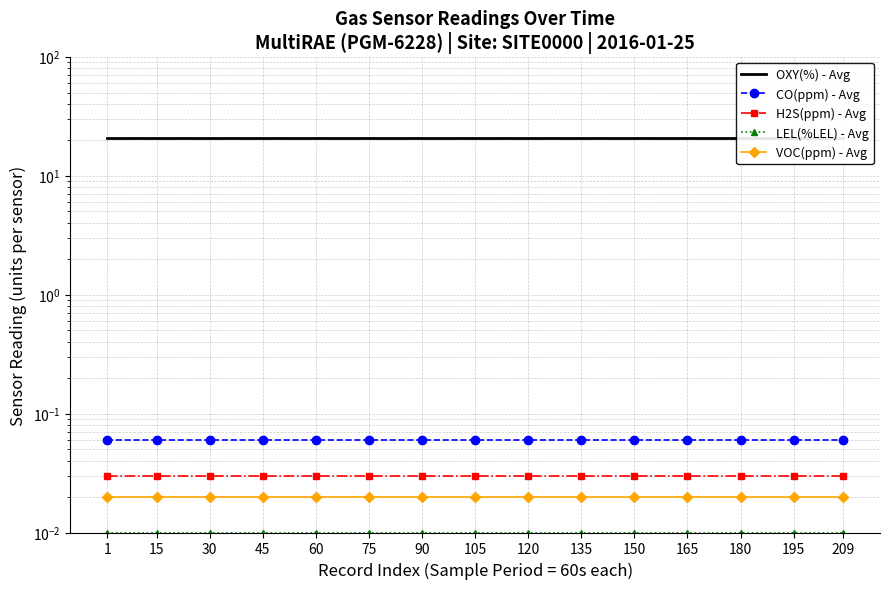

List the series in order of their peak value, lowest first.

LEL(%LEL) - Avg, VOC(ppm) - Avg, H2S(ppm) - Avg, CO(ppm) - Avg, OXY(%) - Avg